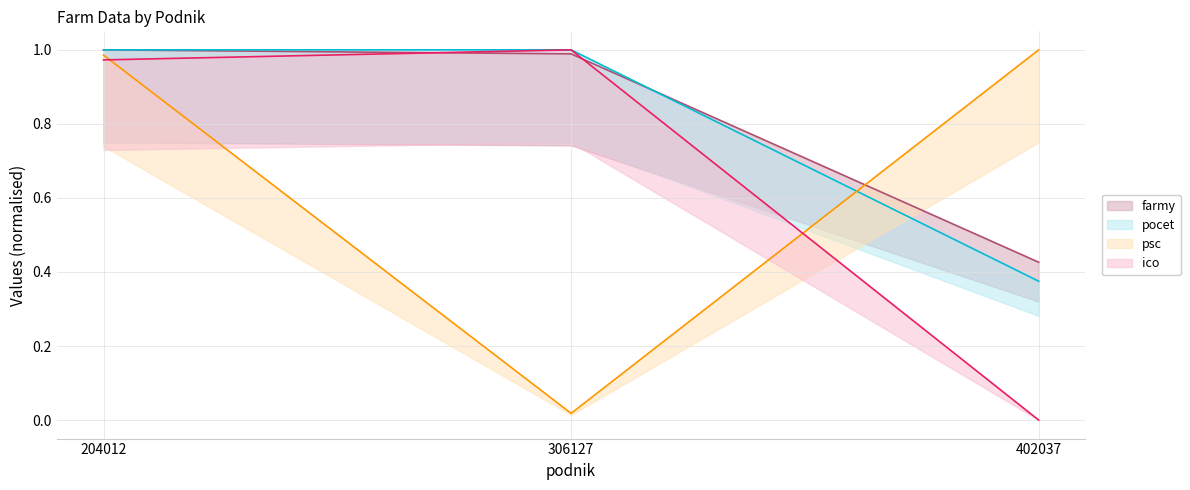

Between 306127 and 402037, which series saw the biggest shift?

ico